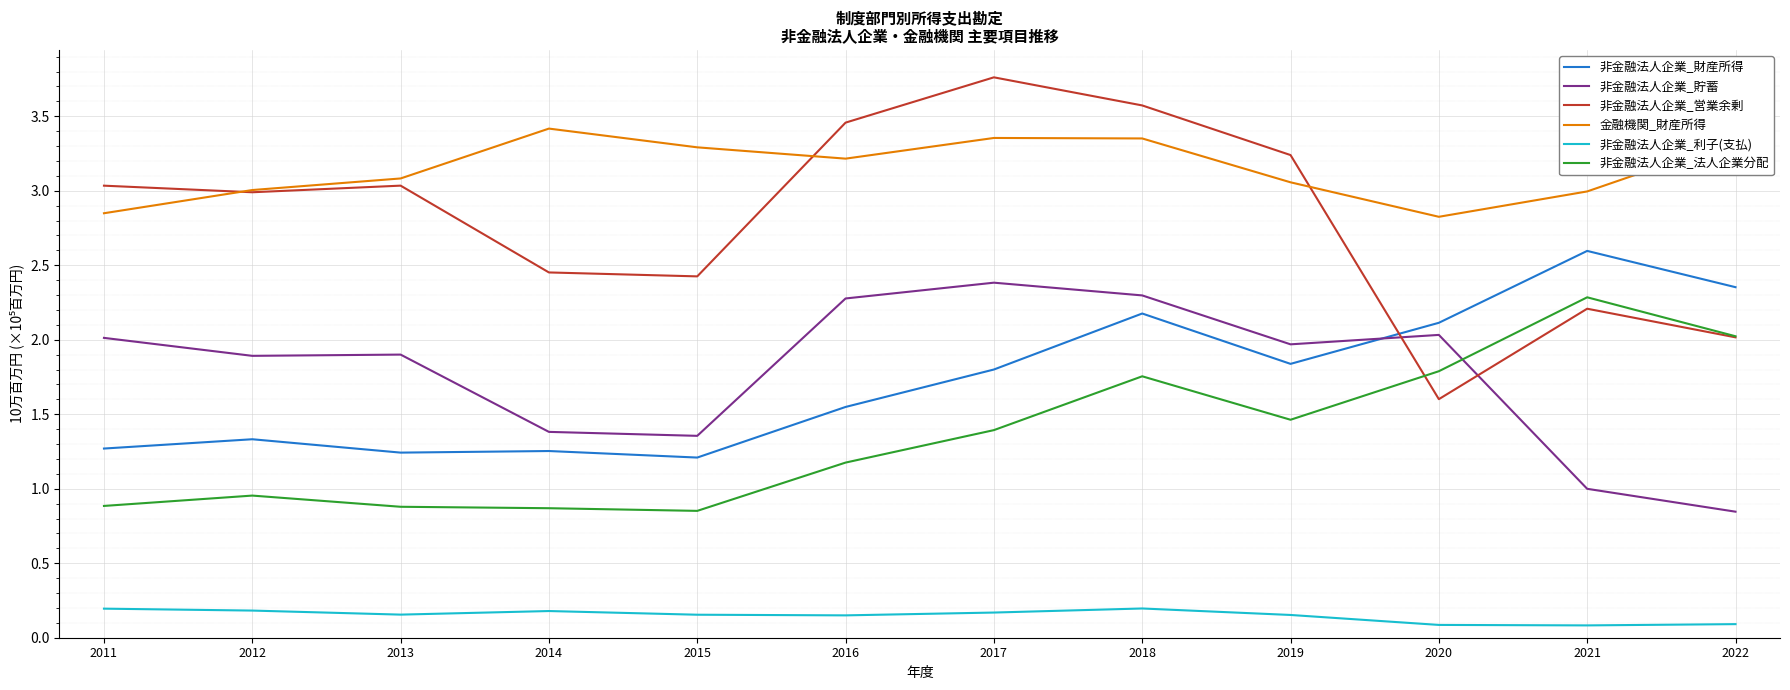

At which label is 非金融法人企業_財産所得 closest to 1?

2015